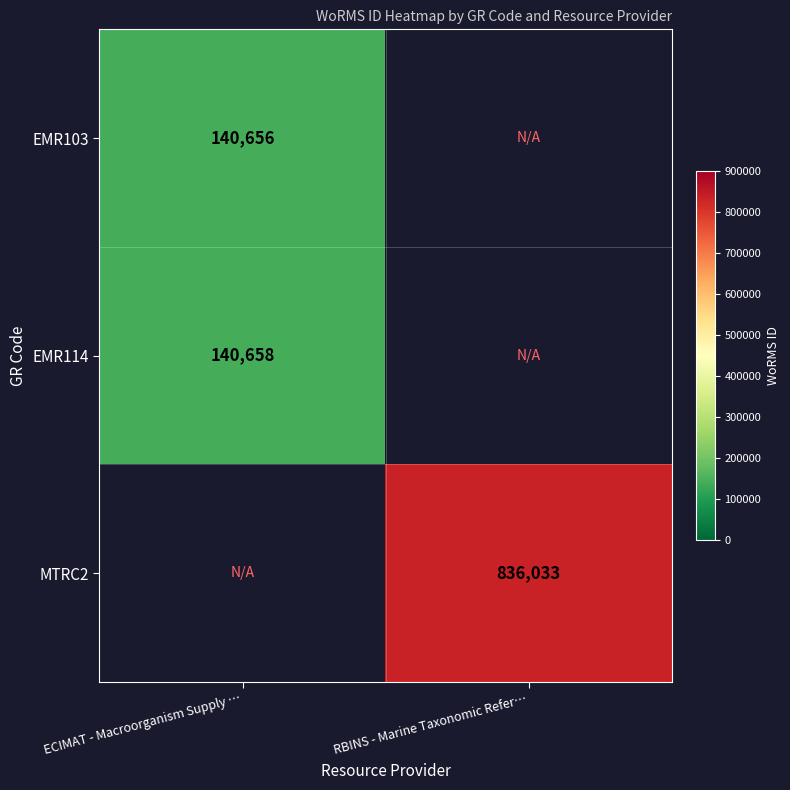

The MTRC2 series shows 351941 at RBINS - Marine Taxonomic Refer…. True or false?

False